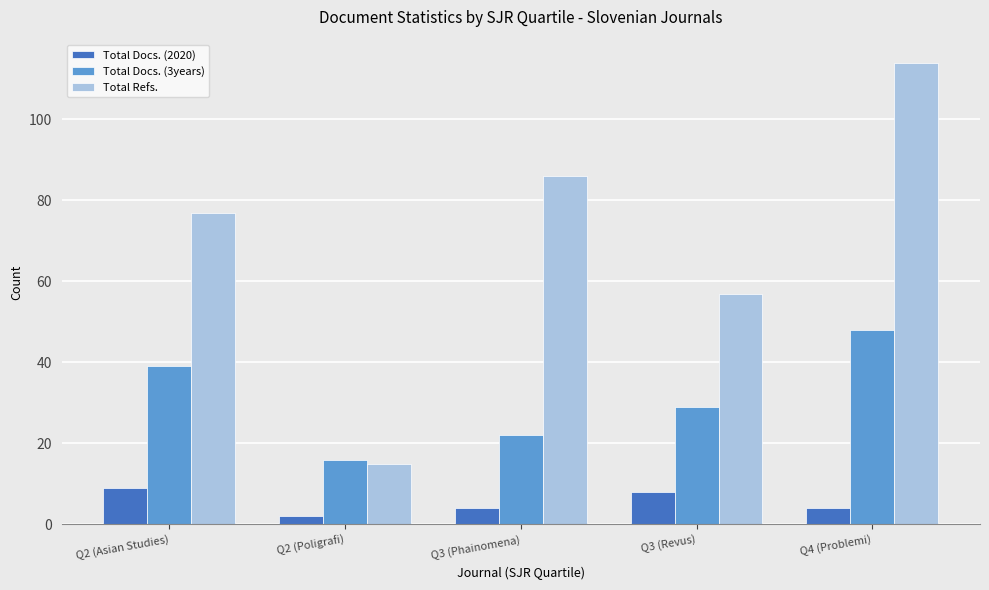

The value of Total Docs. (2020) at Q3 (Revus) is 13. True or false?

False